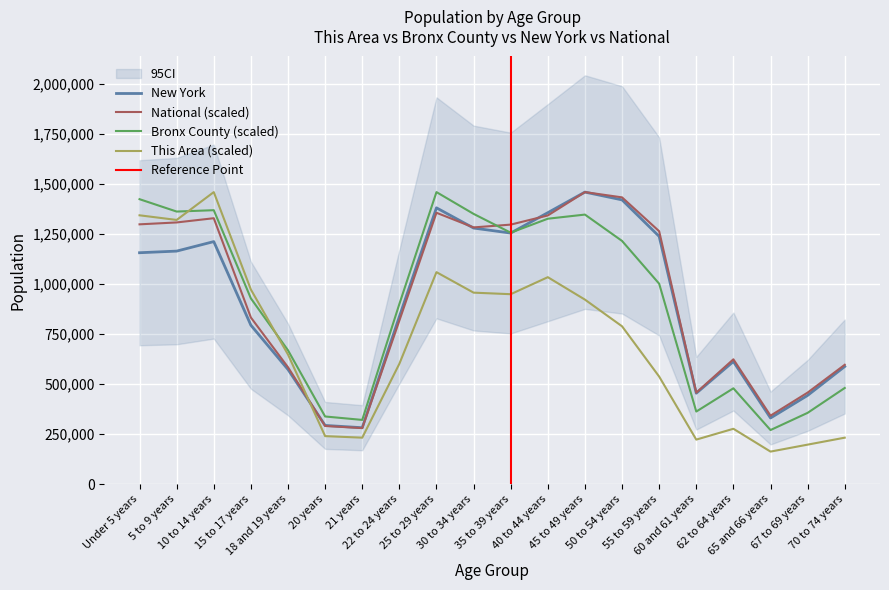

How many data points in National are less than 1263235?

10